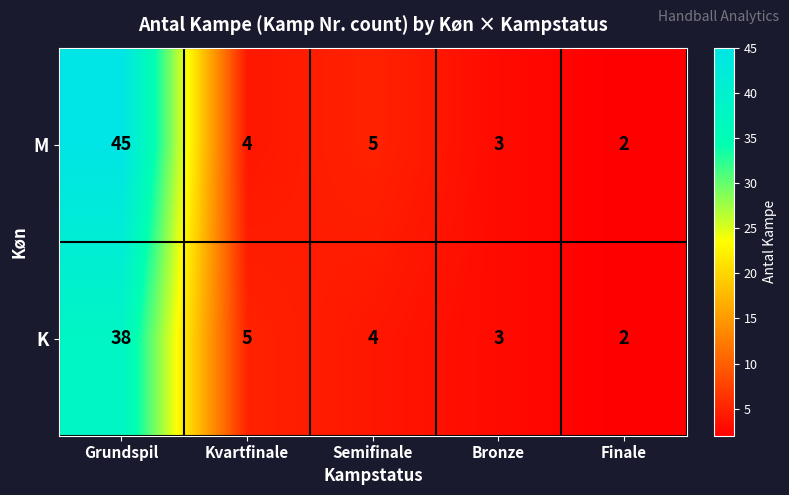

Which series has the widest spread of values?

M